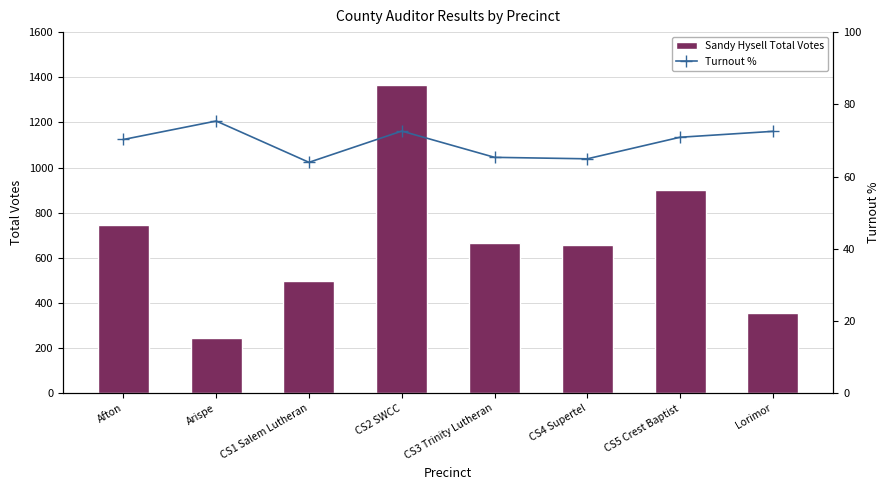

What is the total value across all series at CS1 Salem Lutheran?

561.9